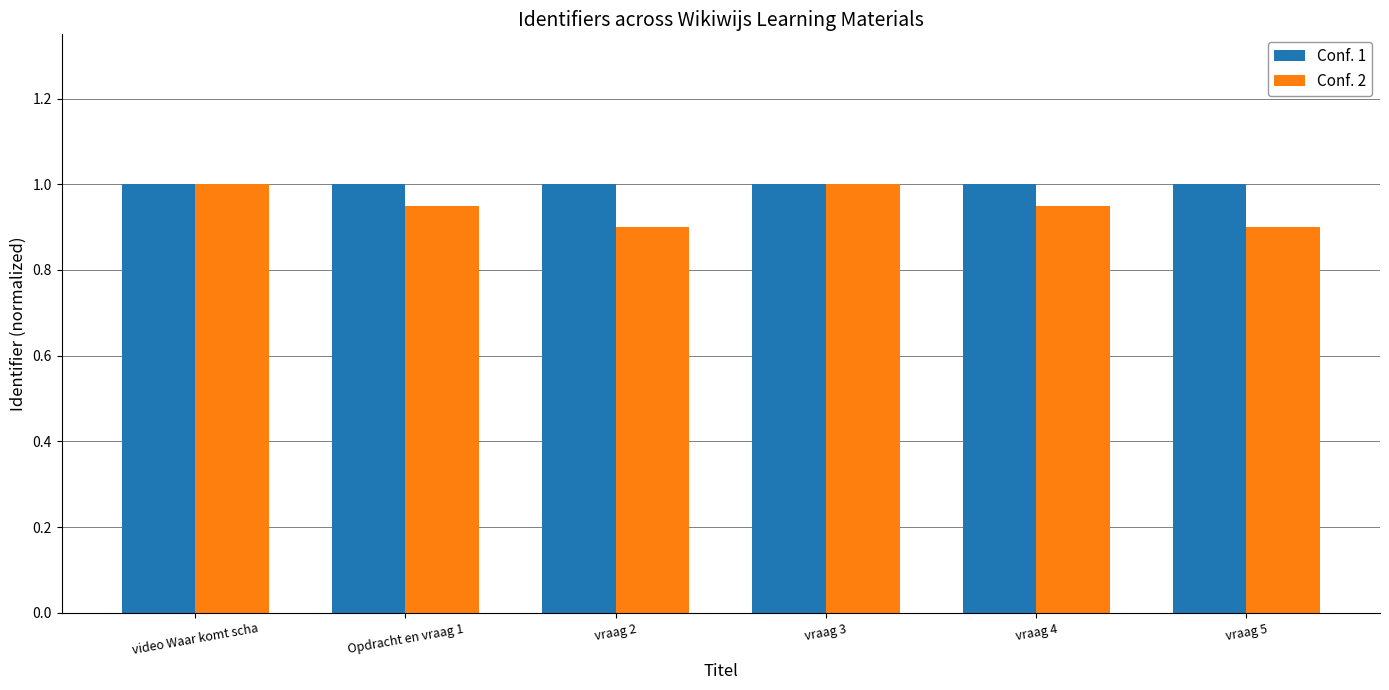

What is the maximum value for Conf. 1?

1.0